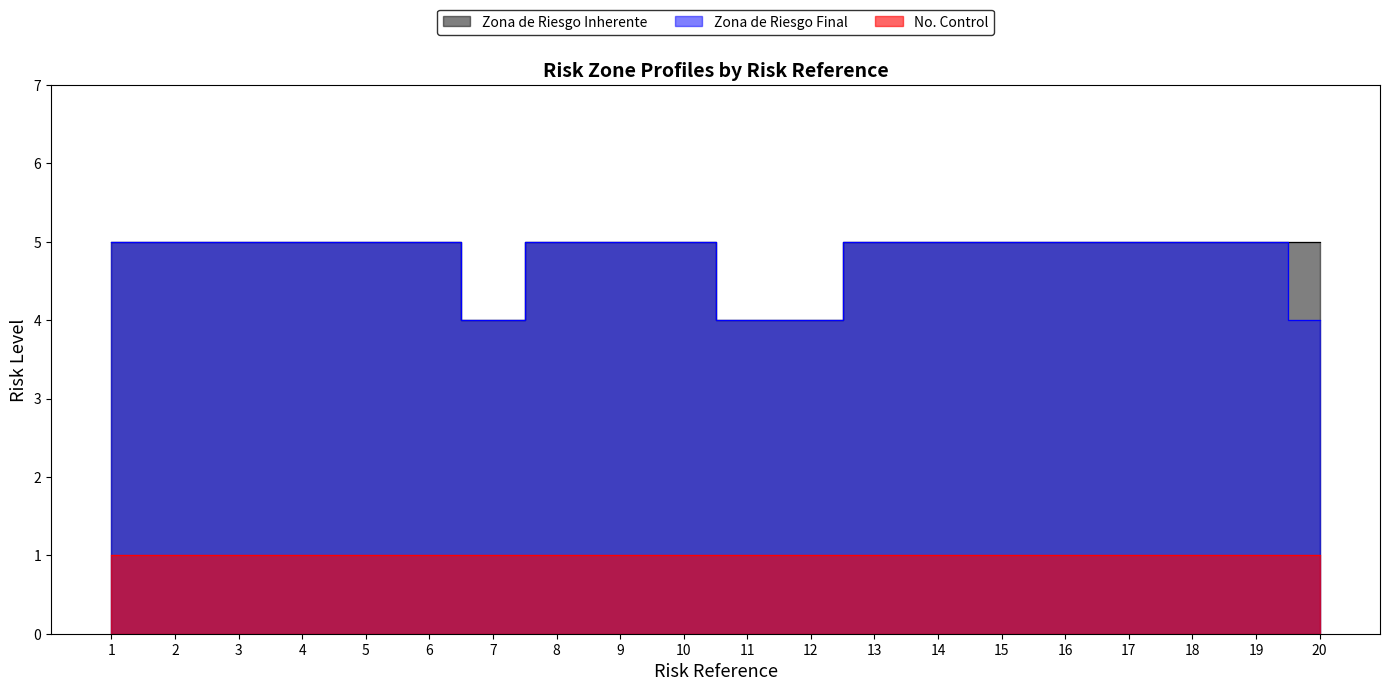

Is it true that Zona de Riesgo Final equals 7 at 20?

False